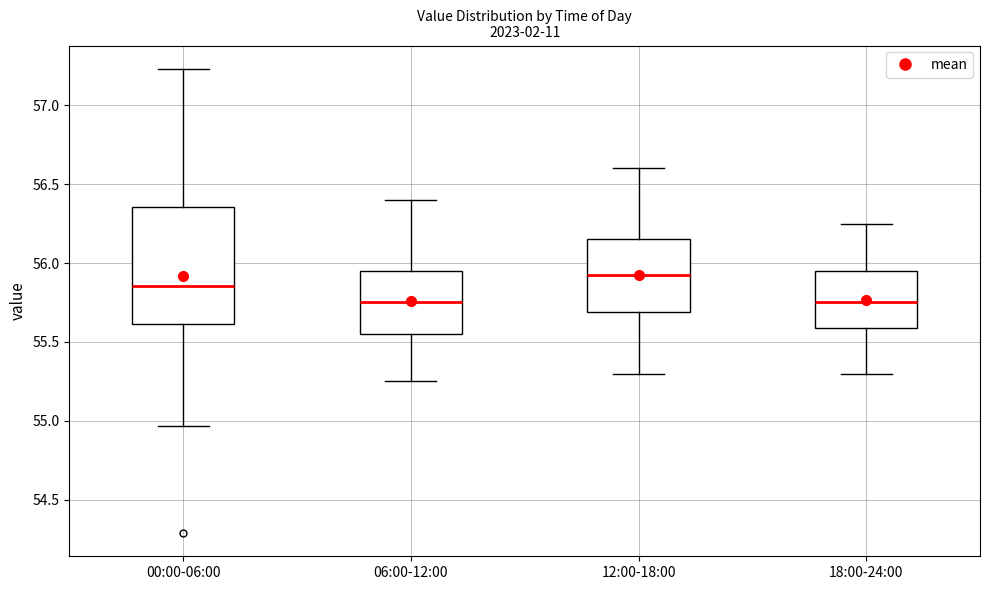

Reading left to right, read every box against the y-axis: the position of its median line, the range the box covers, and the ends of its whiskers. The values are not printed on the chart, so give them approximately, as read against the axis.

00:00-06:00: median 55.85, box 55.60 to 56.35, whiskers 54.95 to 57.25
06:00-12:00: median 55.75, box 55.55 to 55.95, whiskers 55.25 to 56.40
12:00-18:00: median 55.95, box 55.70 to 56.15, whiskers 55.30 to 56.60
18:00-24:00: median 55.75, box 55.60 to 55.95, whiskers 55.30 to 56.25